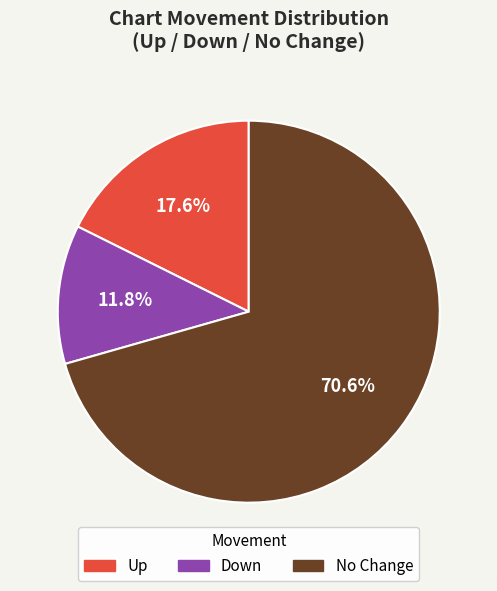

Rank the categories by value from highest to lowest.

No Change, Up, Down